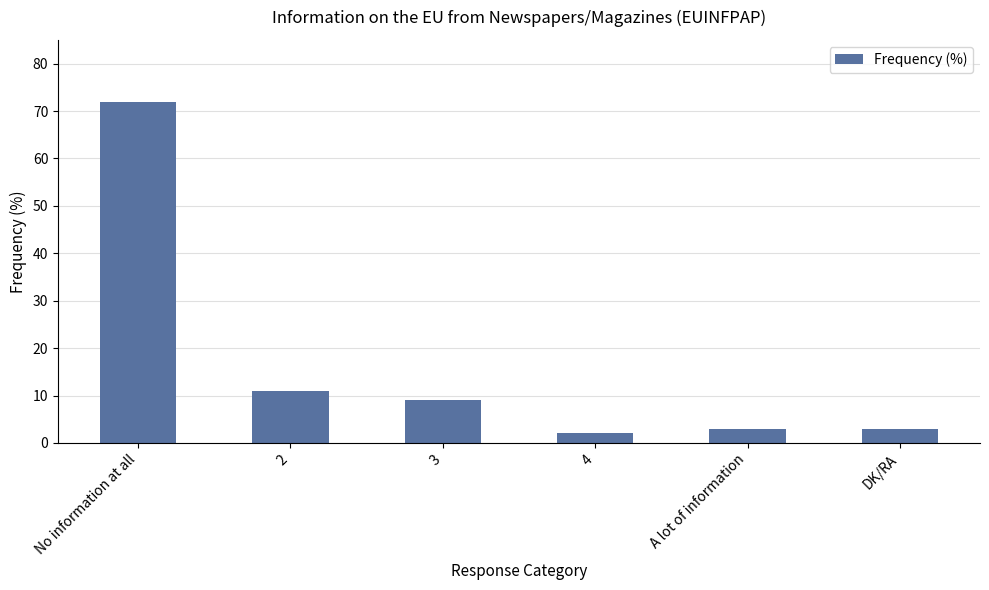

Where does the data first go above 9?

No information at all